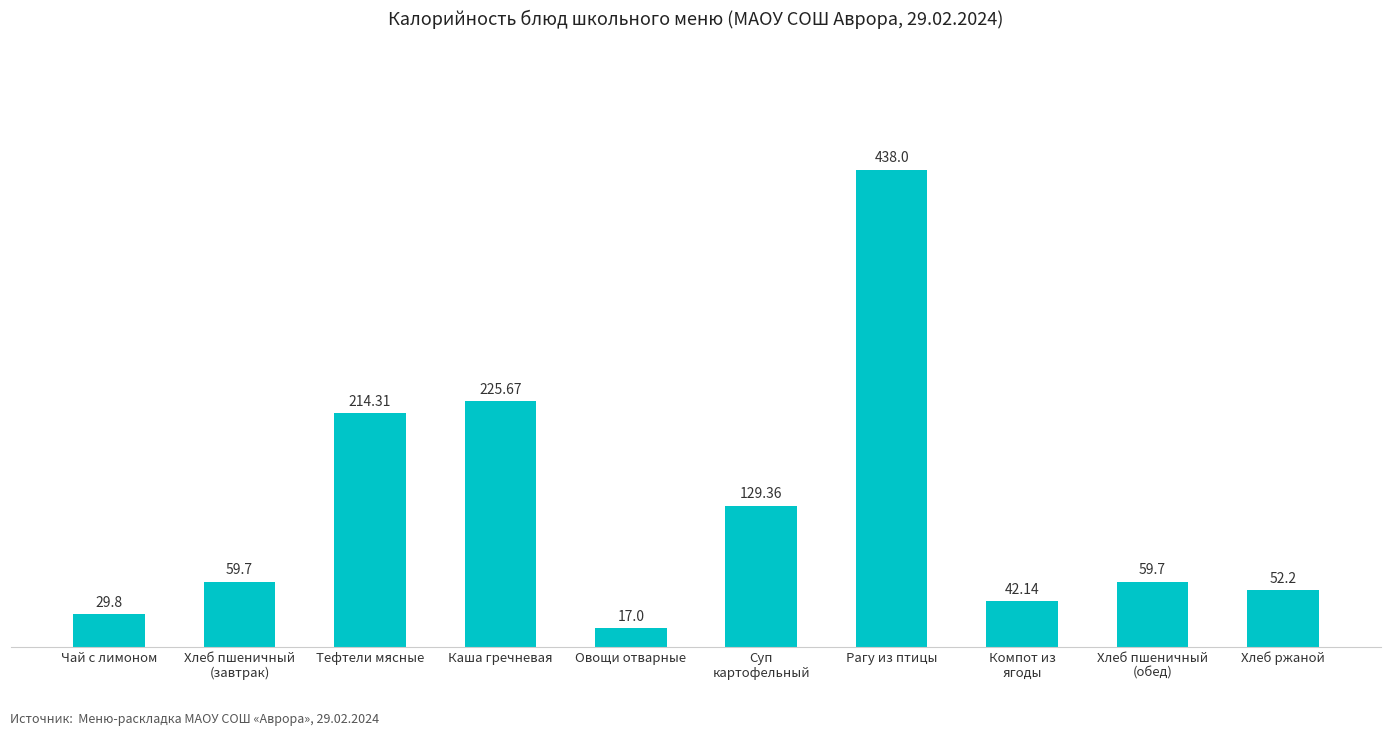

How many bars are there in total?

10